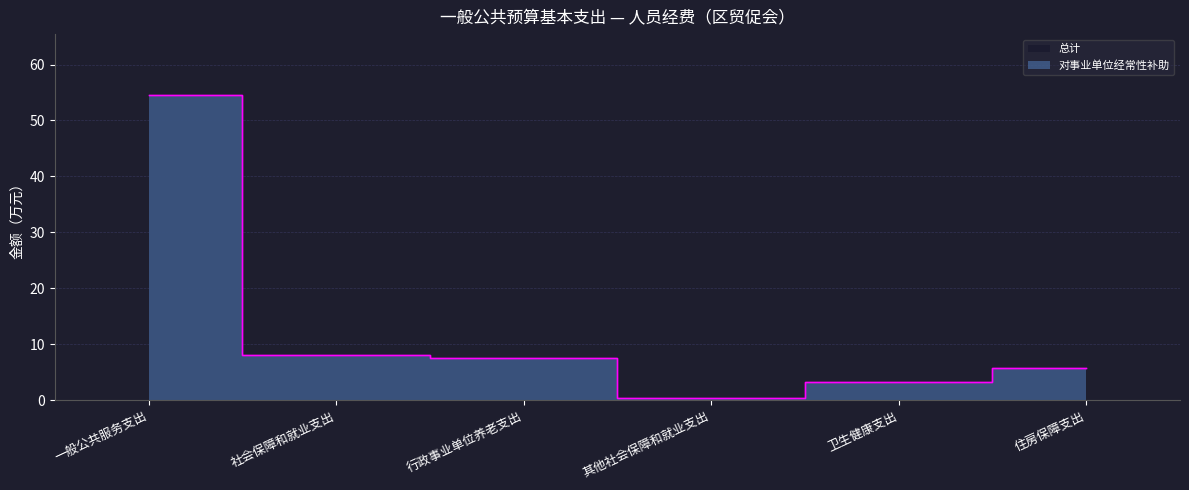

The value of 总计 at 其他社会保障和就业支出 is 0.5. True or false?

True